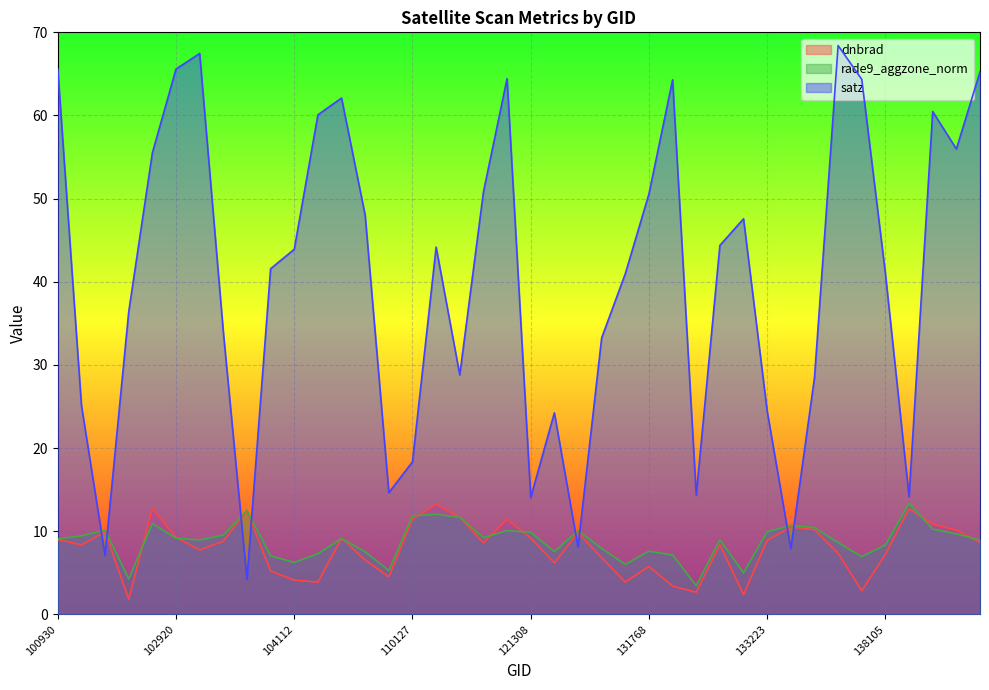

Where does the satz series first go above 43?

100930